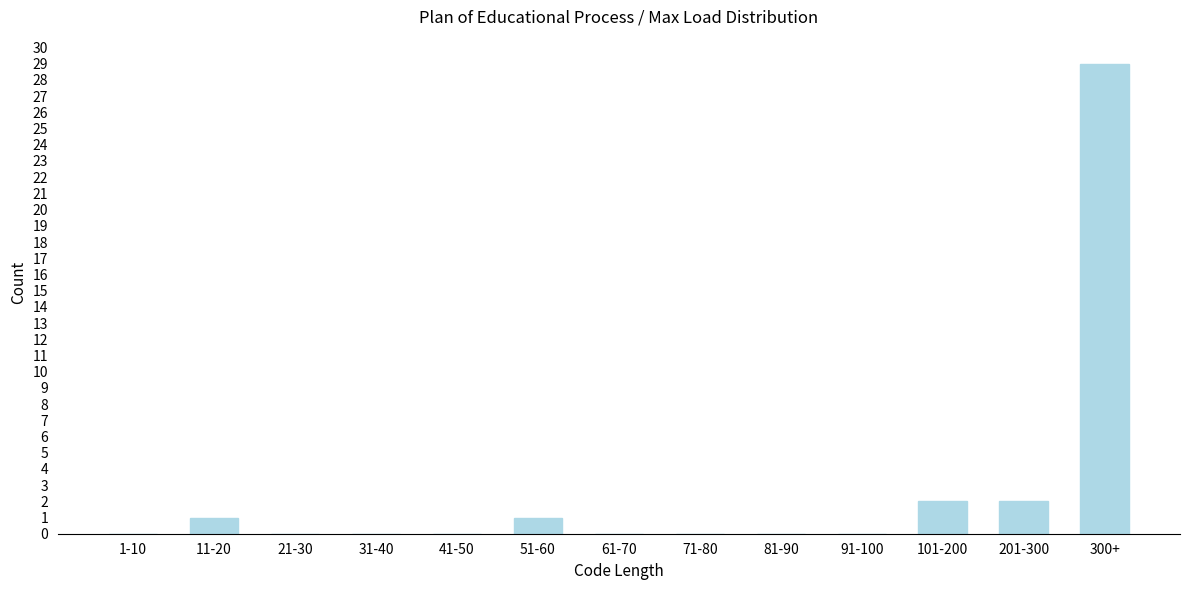

Reading left to right, extract all data points from this chart.

1-10=0	11-20=1	21-30=0	31-40=0	41-50=0	51-60=1	61-70=0	71-80=0	81-90=0	91-100=0	101-200=2	201-300=2	300+=29